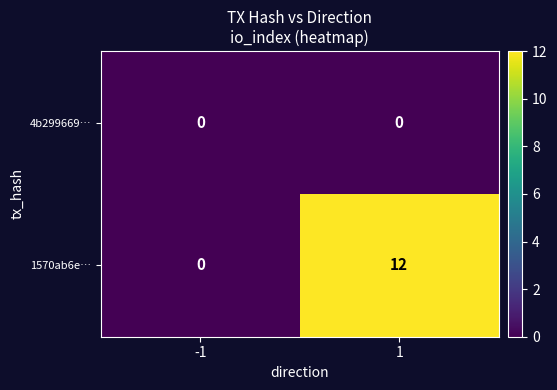

Rank the series at 1 from lowest to highest value.

4b299669…, 1570ab6e…